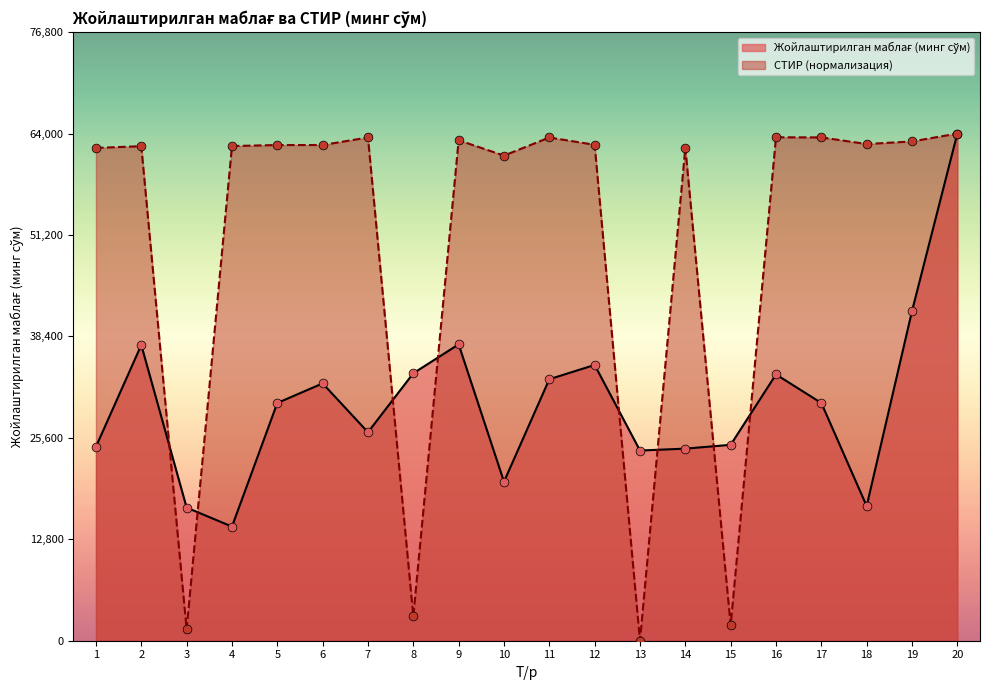

Is the value of Жойлаштирилган маблағ (минг сўм) at 9 greater than the value of СТИР at 15?

Yes